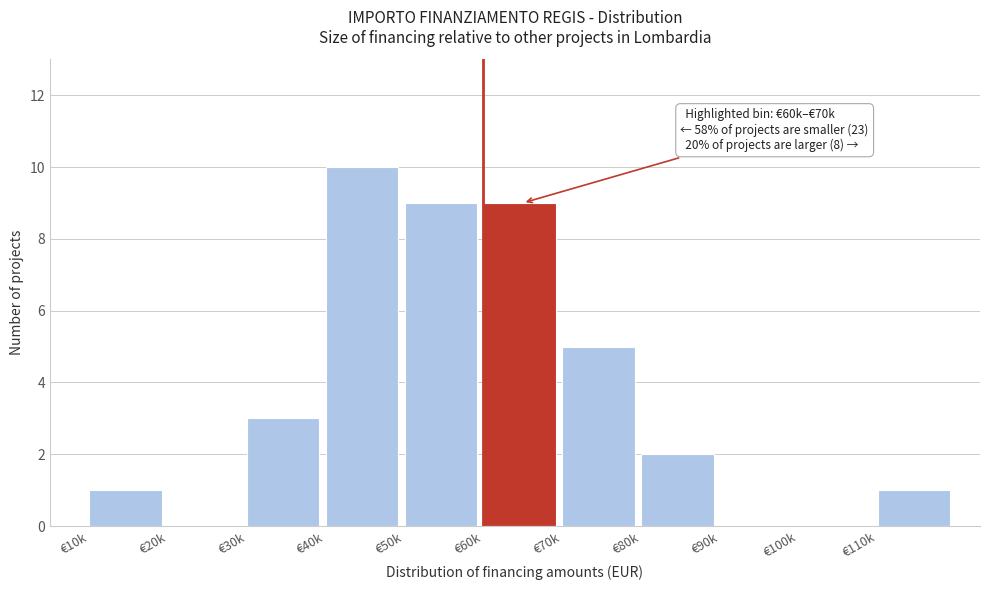

Reading right to left, extract all data points from this chart.

€110k=1	€100k=0	€90k=0	€80k=2	€70k=5	€60k=9	€50k=9	€40k=10	€30k=3	€20k=0	€10k=1